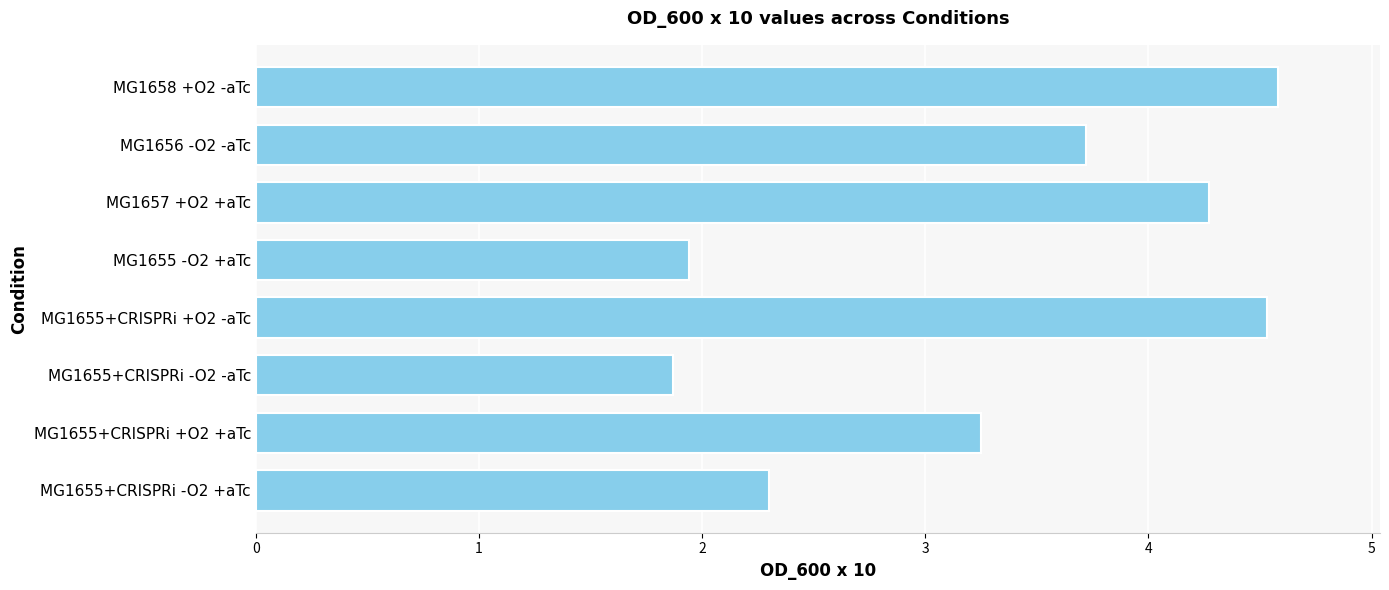

Which has a higher value, MG1657 +O2 +aTc or MG1655+CRISPRi -O2 -aTc?

MG1657 +O2 +aTc